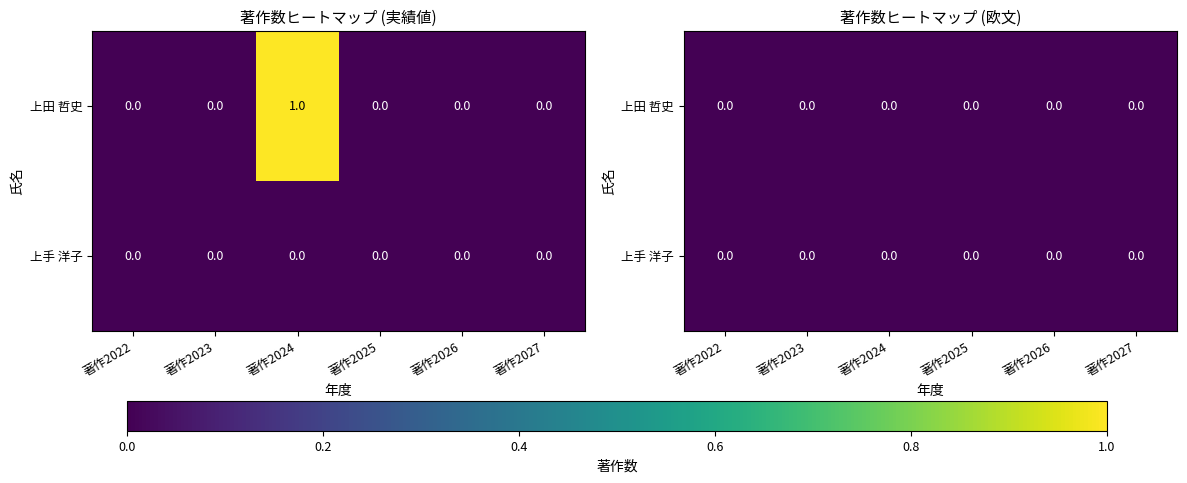

Count the number of values greater than 0.

1